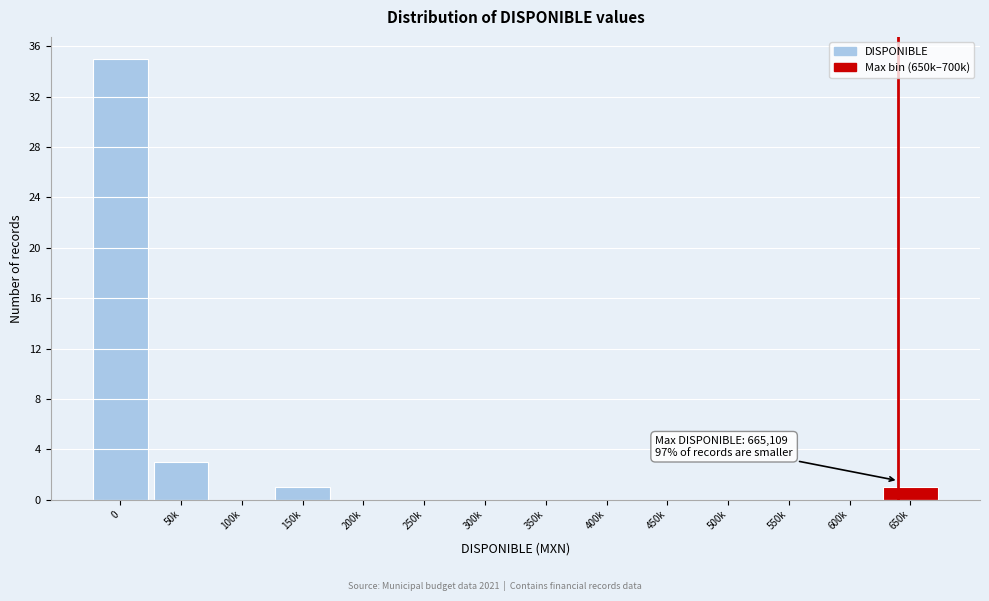

Reading left to right, list all the values displayed in this chart.

0=35	50k=3	100k=0	150k=1	200k=0	250k=0	300k=0	350k=0	400k=0	450k=0	500k=0	550k=0	600k=0	650k=1